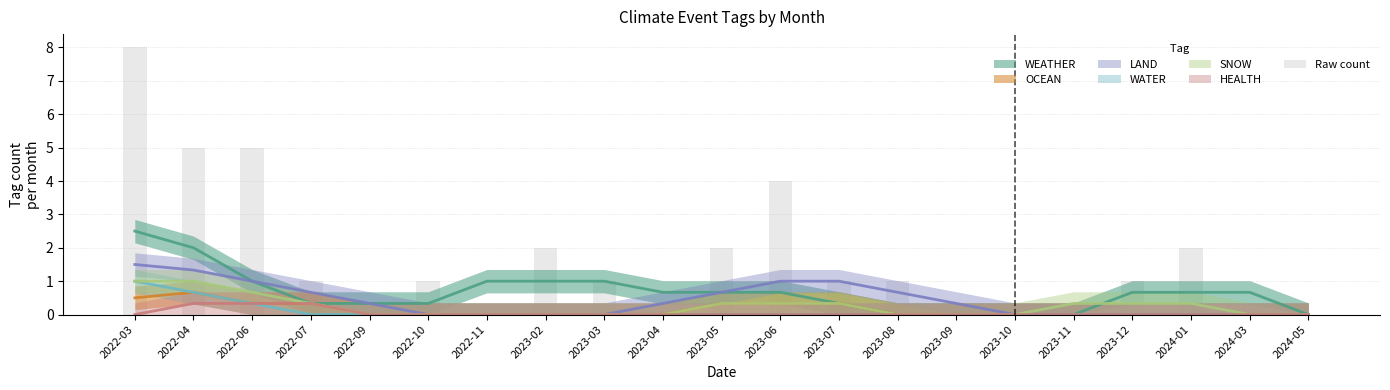

What is the sum of all values?

34